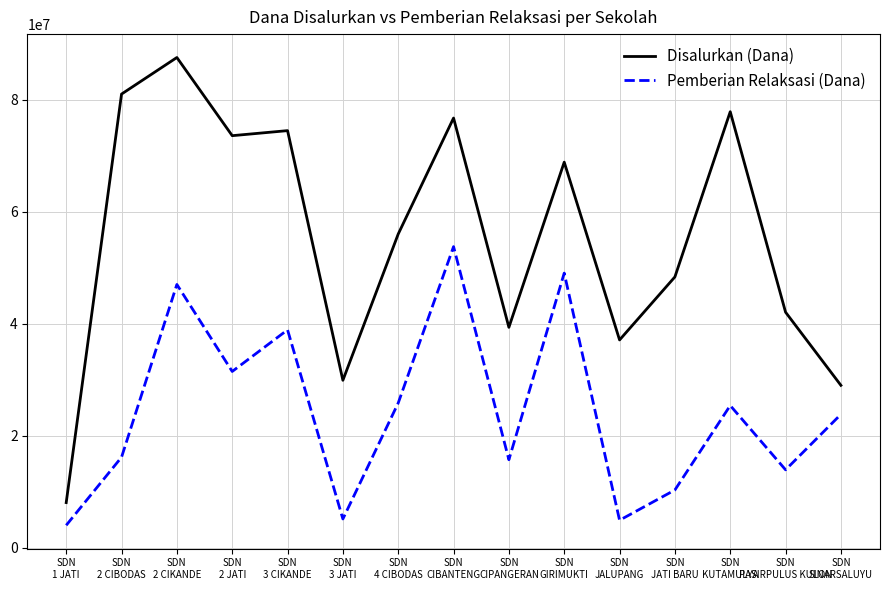

True or false: Pemberian Relaksasi (Dana) and Disalurkan (Dana) cross at least once.

False